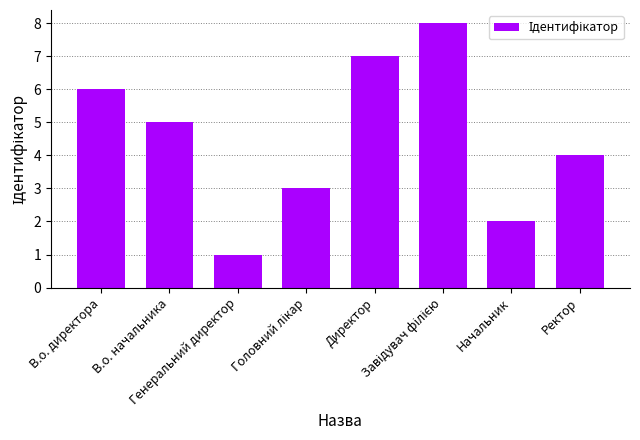

What is the difference between the values at В.о. директора and Генеральний директор?

5